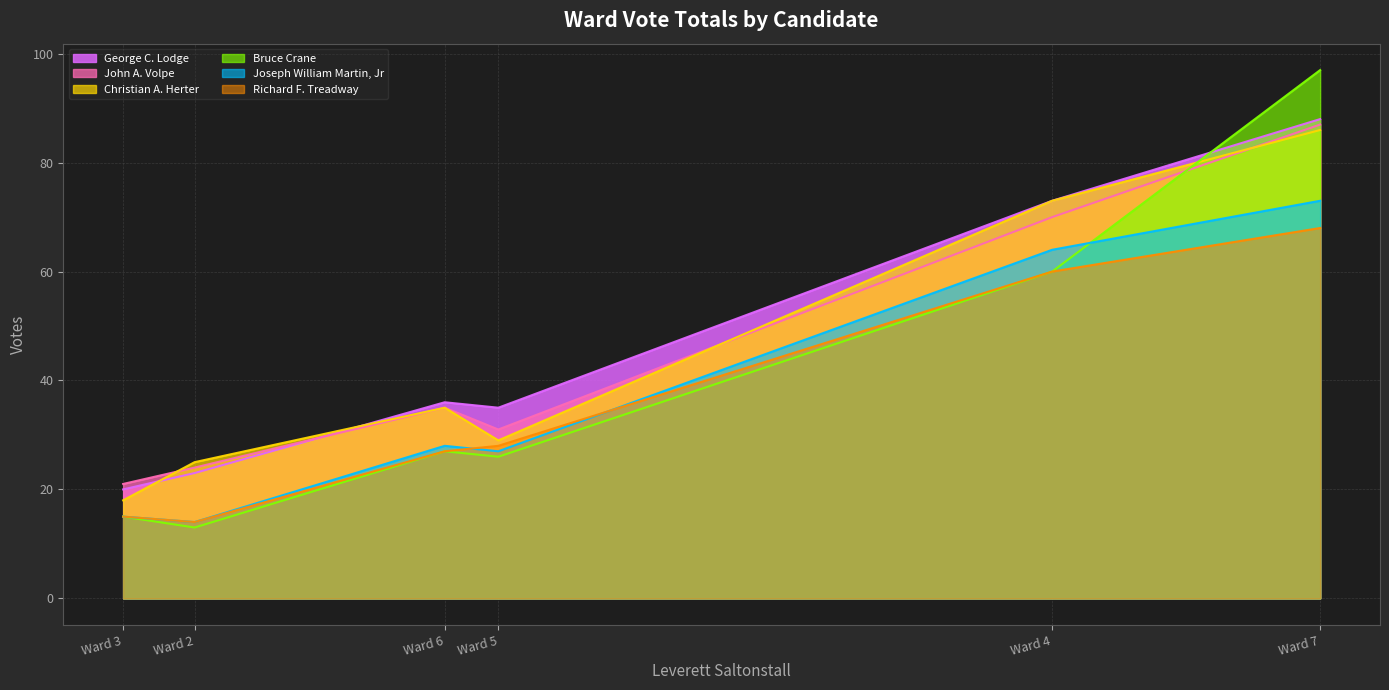

At which category is the sum across all series the highest?

Ward 7